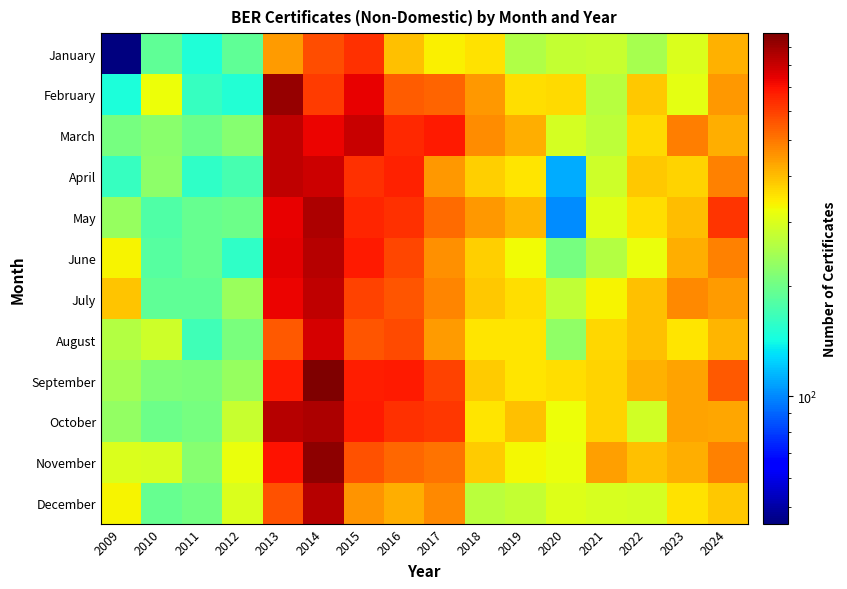

What is the maximum value shown in the chart?

979